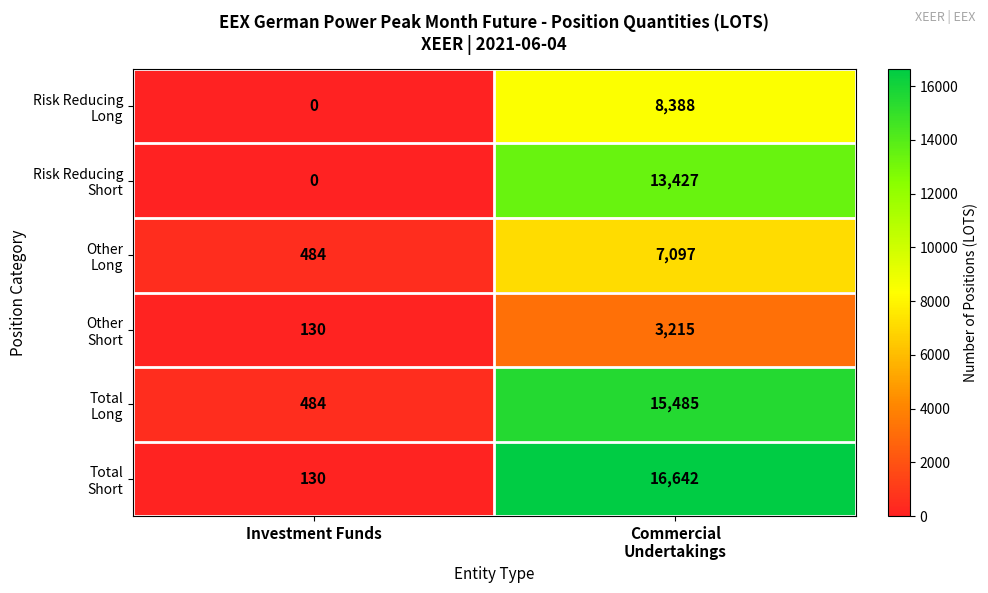

What is the greatest value displayed?

16642